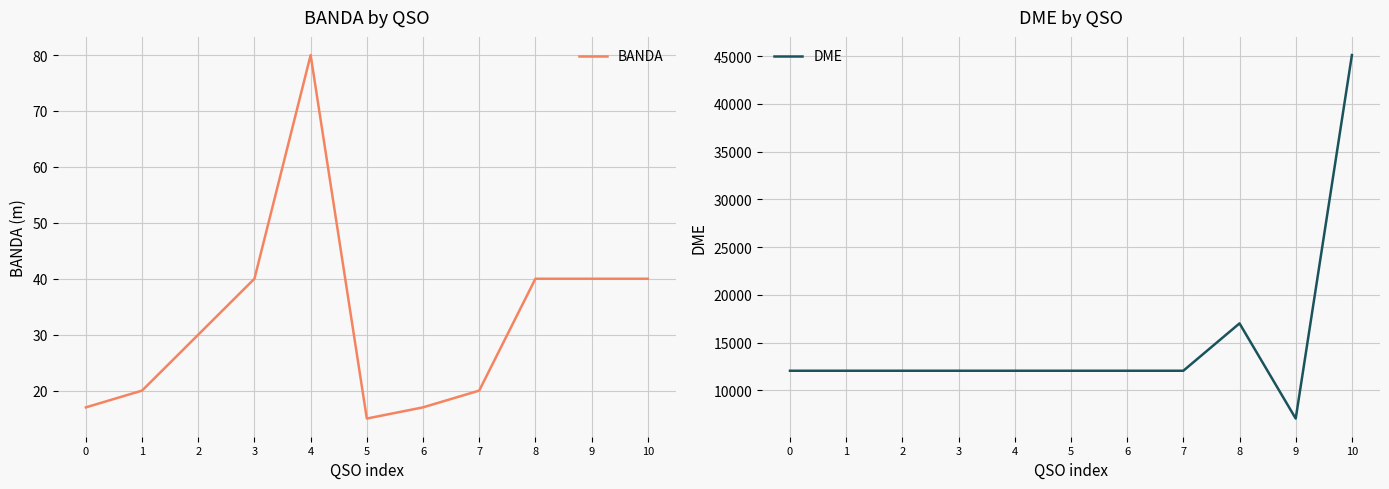

How many interior local peaks does the BANDA series have?

1